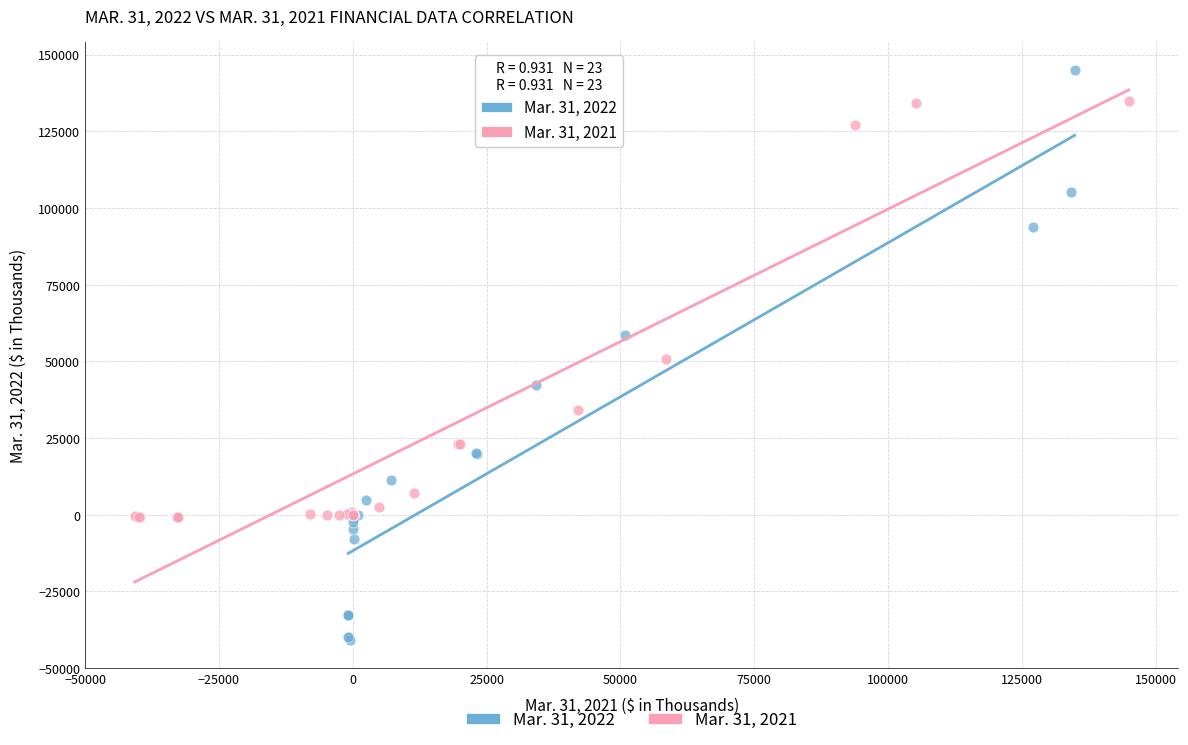

Which series reaches the maximum Y coordinate?

Mar. 31, 2022